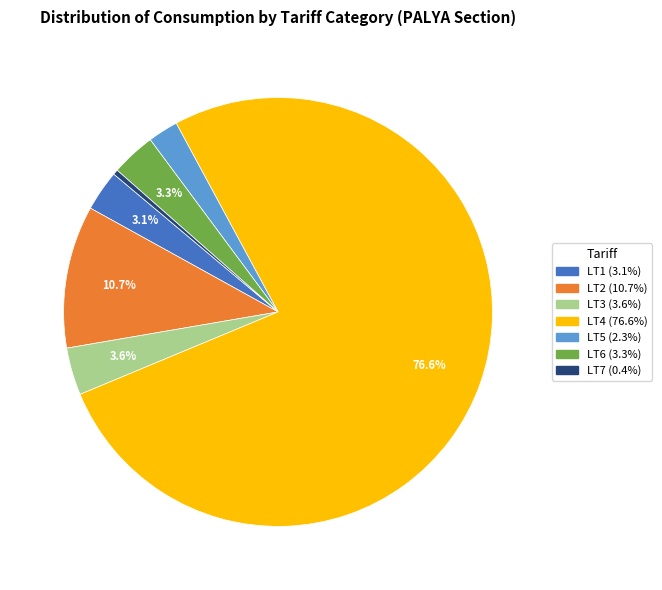

To the nearest percent, what portion does LT3 represent?

4%